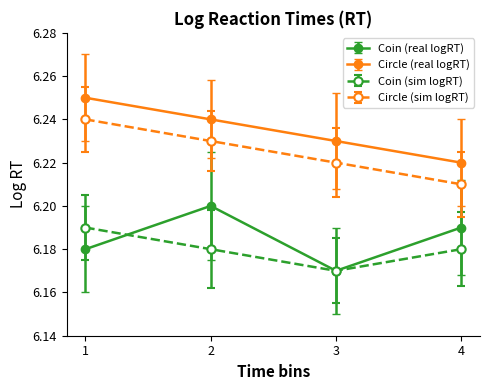

True or false: Coin (real logRT) has more than 0 points higher than both neighbors.

True